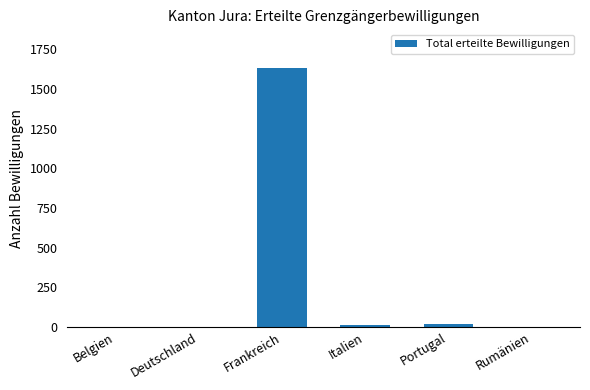

What is the maximum value shown in the chart?

1630